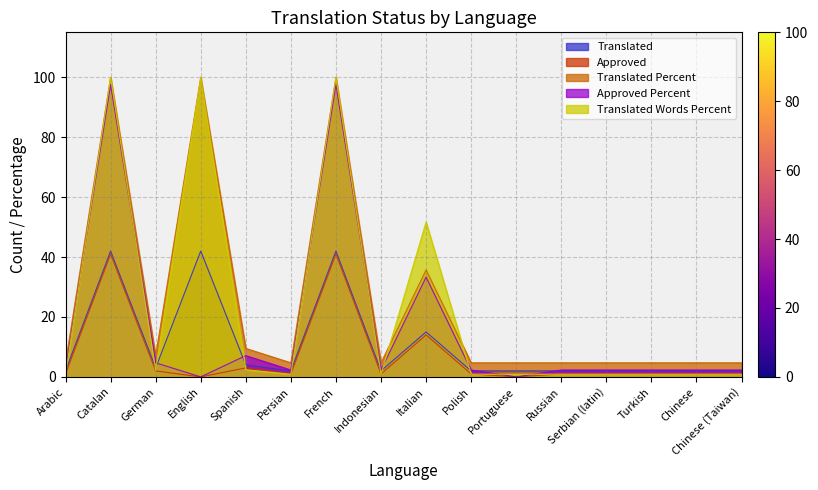

At which category is the sum across all series the highest?

Catalan